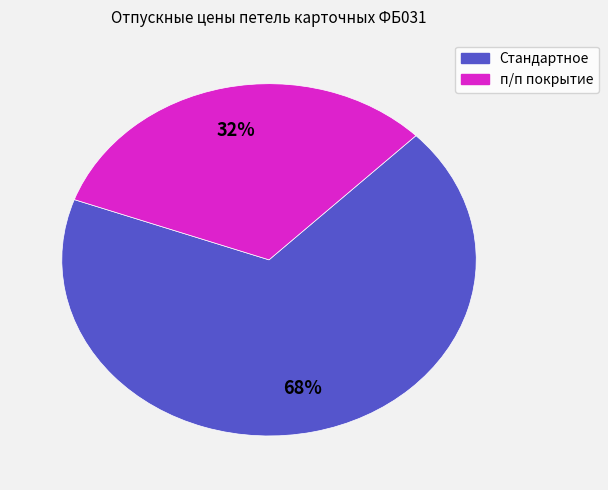

Does any single category account for the majority?

Yes